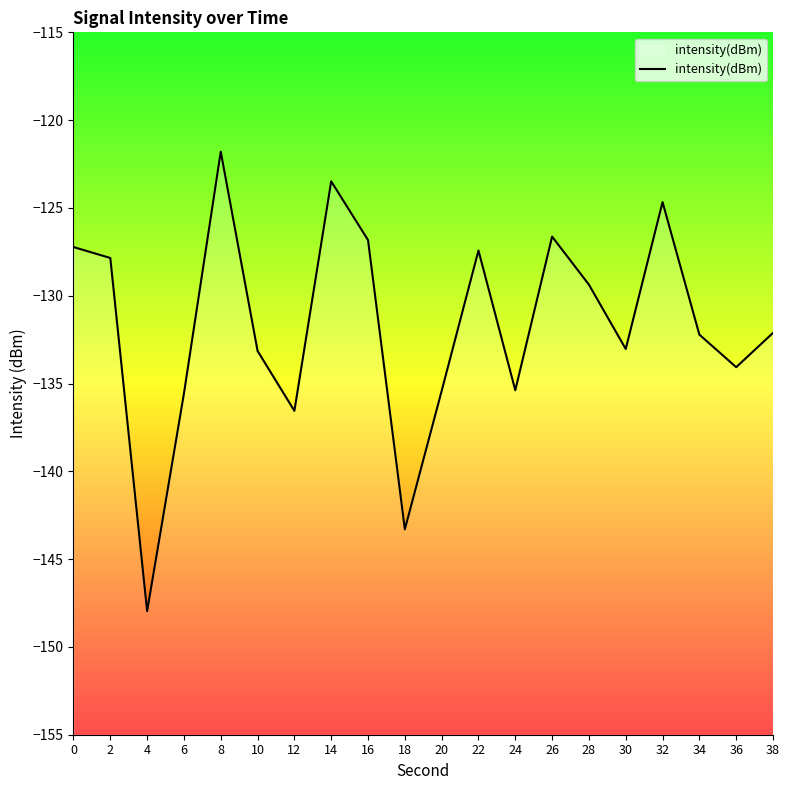

Where is the data nearest to the value -134?

36